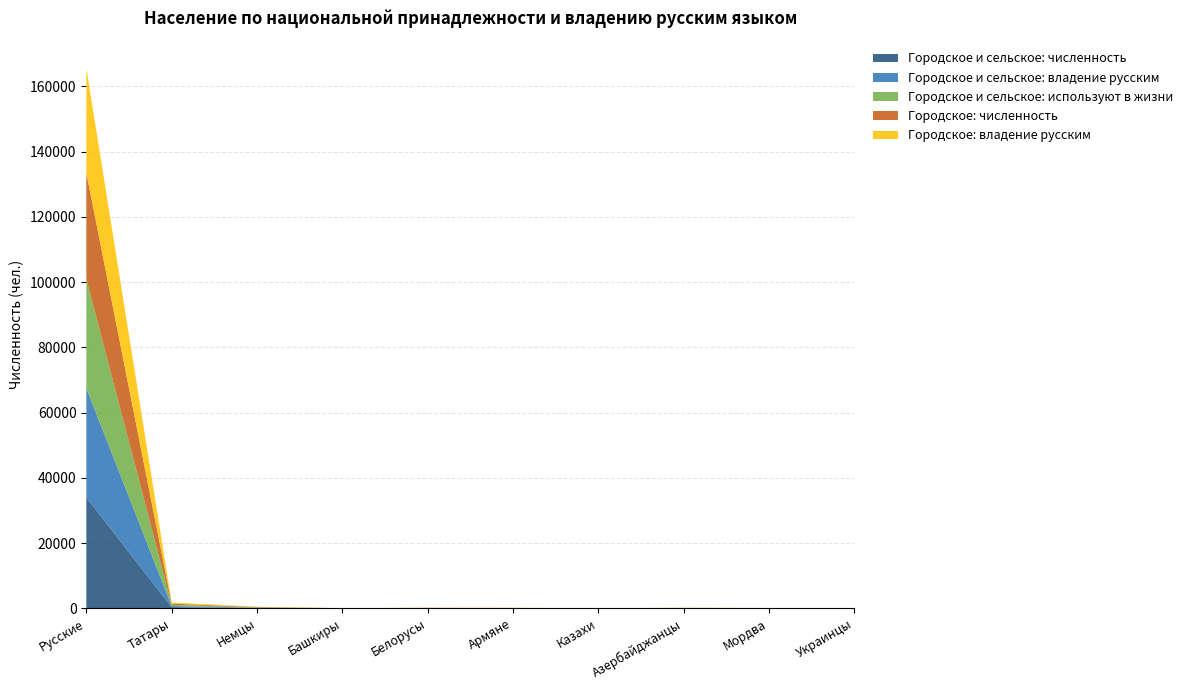

Reading left to right, transcribe all the data shown in this chart.

Городское и сельское: численность: 34007	371	107	11	38	32	13	34	24	15
Городское и сельское: владение русским: 33490	354	106	11	38	31	13	34	23	15
Городское и сельское: используют в жизни: 33438	354	106	11	38	31	13	34	23	15
Городское: численность: 32563	365	103	11	38	32	11	34	24	14
Городское: владение русским: 32052	348	102	11	38	31	11	34	23	14